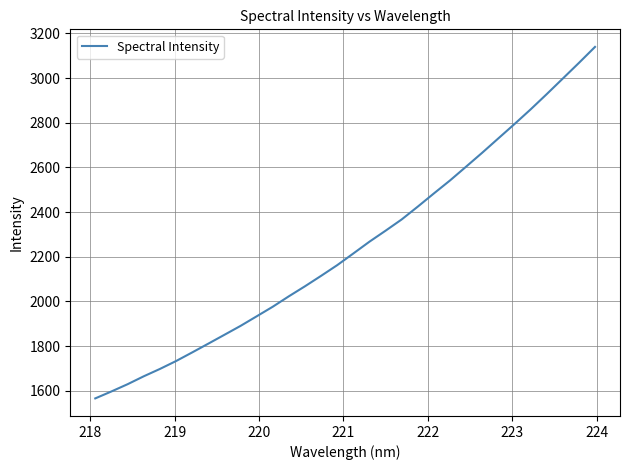

What is the difference between the maximum and minimum values?

1574.0